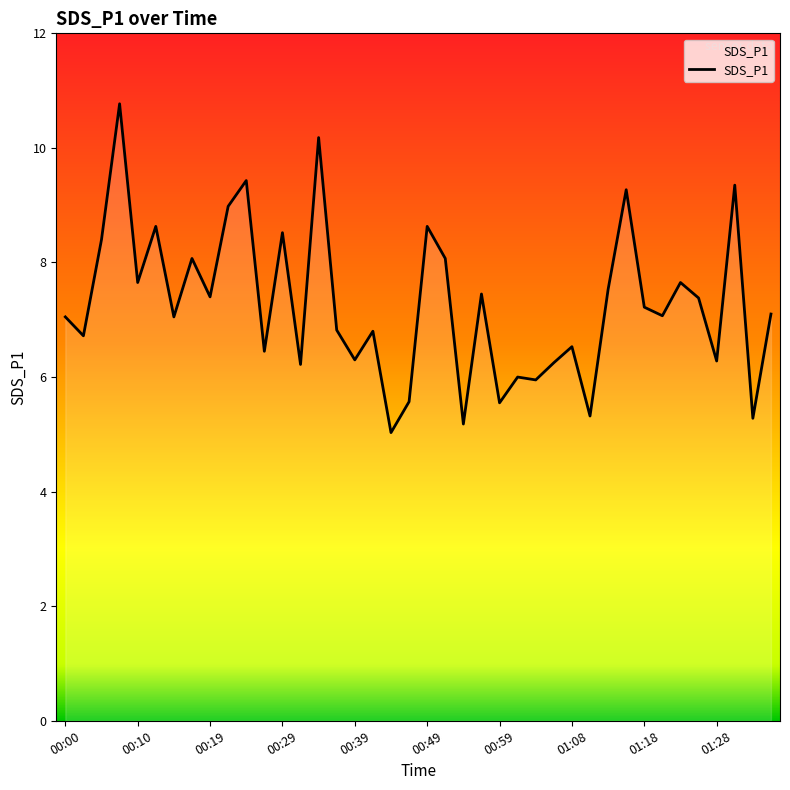

What is the smallest value displayed?

5.0